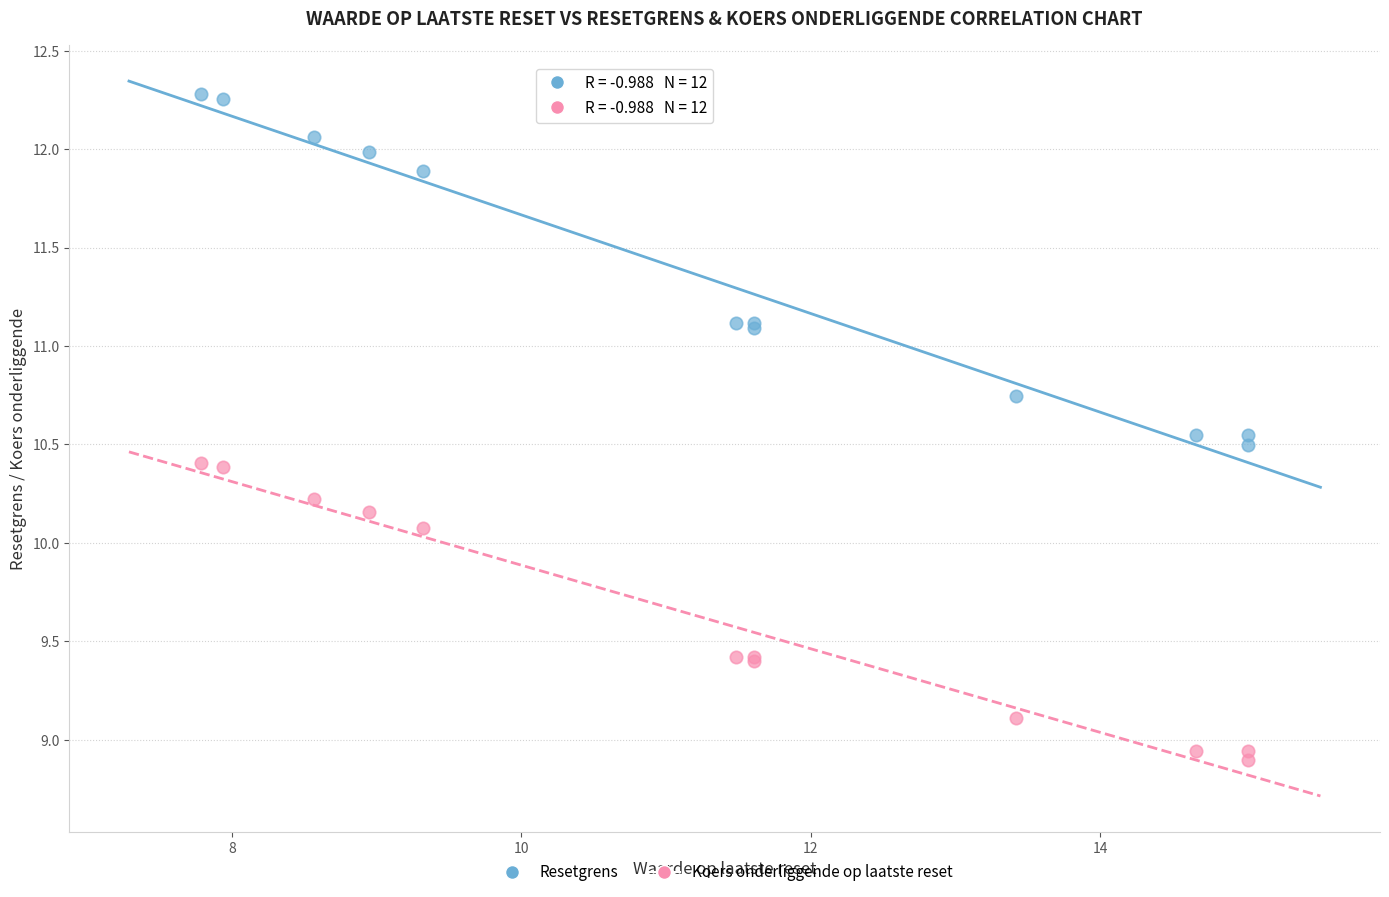

Which series reaches the minimum Y coordinate?

Koers onderliggende op laatste reset